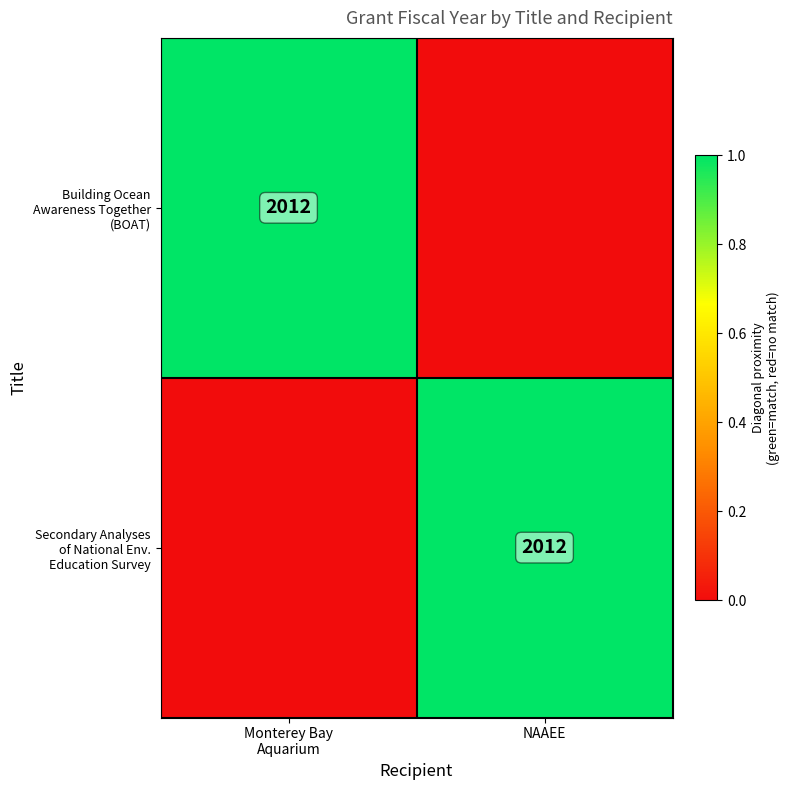

Which category has the lowest value in the Secondary Analyses of National Env. Education Survey series?

Monterey Bay Aquarium